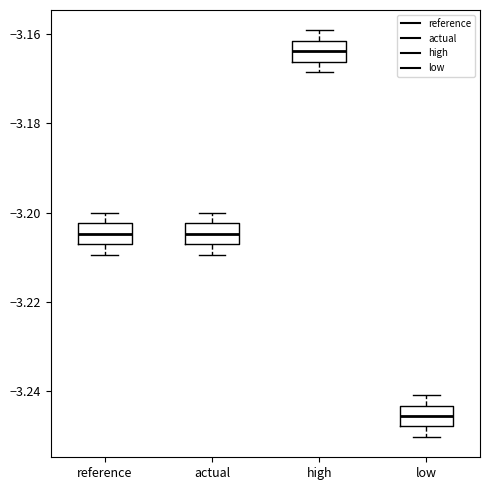

Reading left to right, read every box against the y-axis: the position of its median line, the range the box covers, and the ends of its whiskers. The values are not printed on the chart, so give them approximately, as read against the axis.

reference: median -3.204, box -3.208 to -3.202, whiskers -3.210 to -3.200
actual: median -3.204, box -3.208 to -3.202, whiskers -3.210 to -3.200
high: median -3.164, box -3.166 to -3.162, whiskers -3.168 to -3.160
low: median -3.246, box -3.248 to -3.244, whiskers -3.250 to -3.240